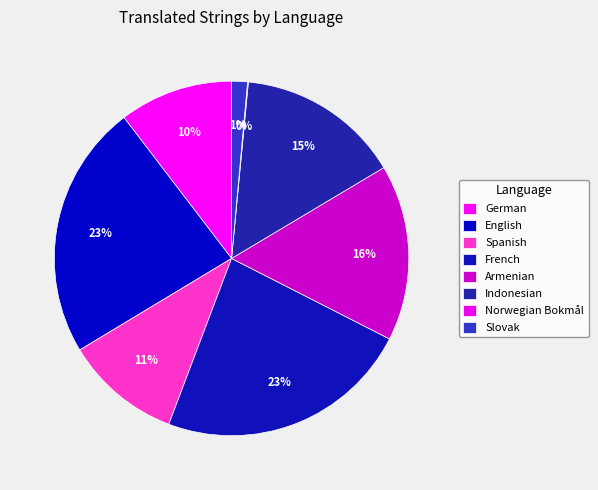

What portion of the pie excludes Norwegian Bokmål?

99.9%